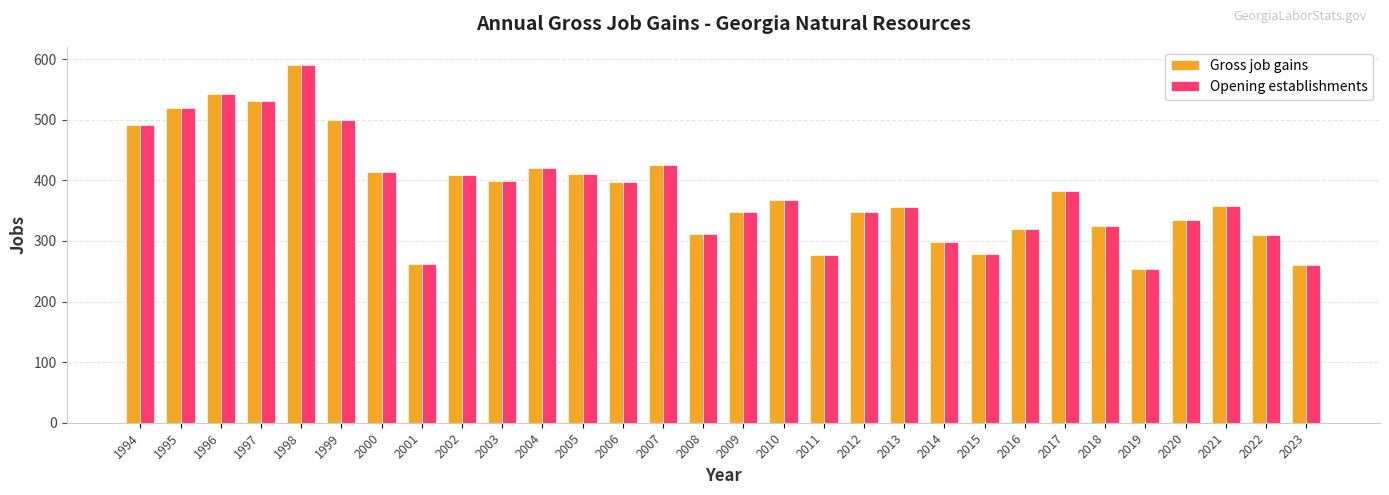

The value of Opening establishments at 2023 is 344. True or false?

False